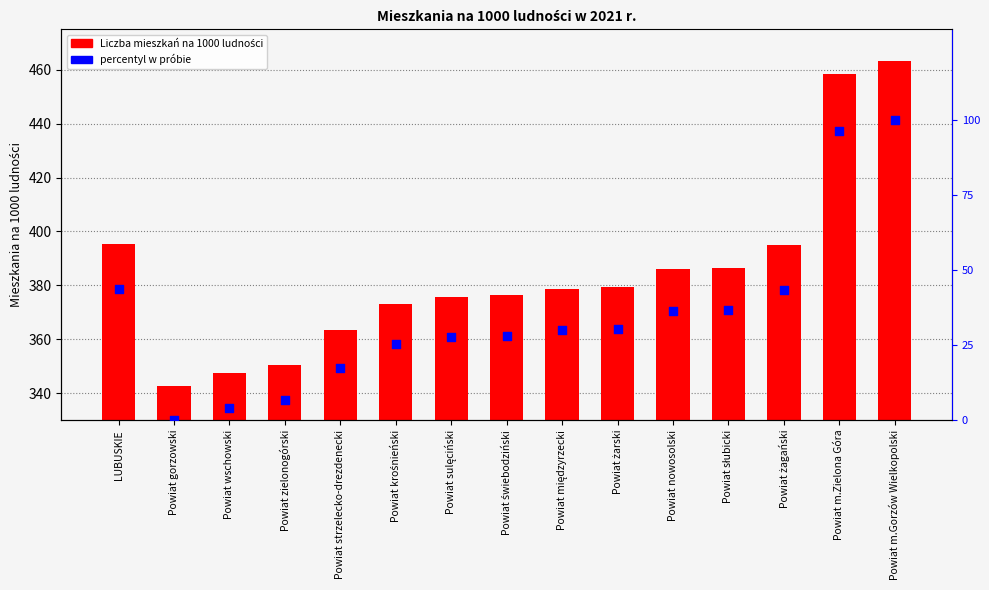

Which series contains the highest Y value?

Liczba mieszkań na 1000 ludności